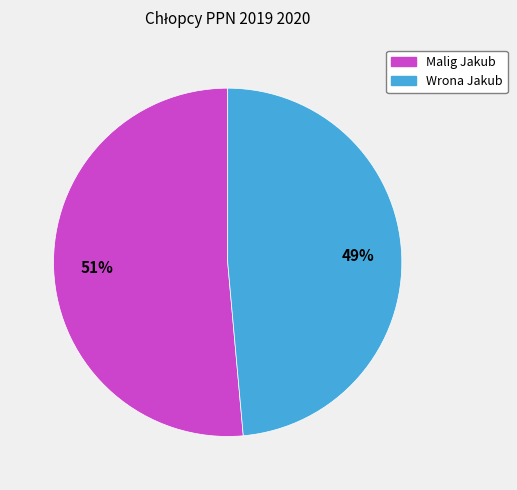

Count the number of slices in the pie.

2